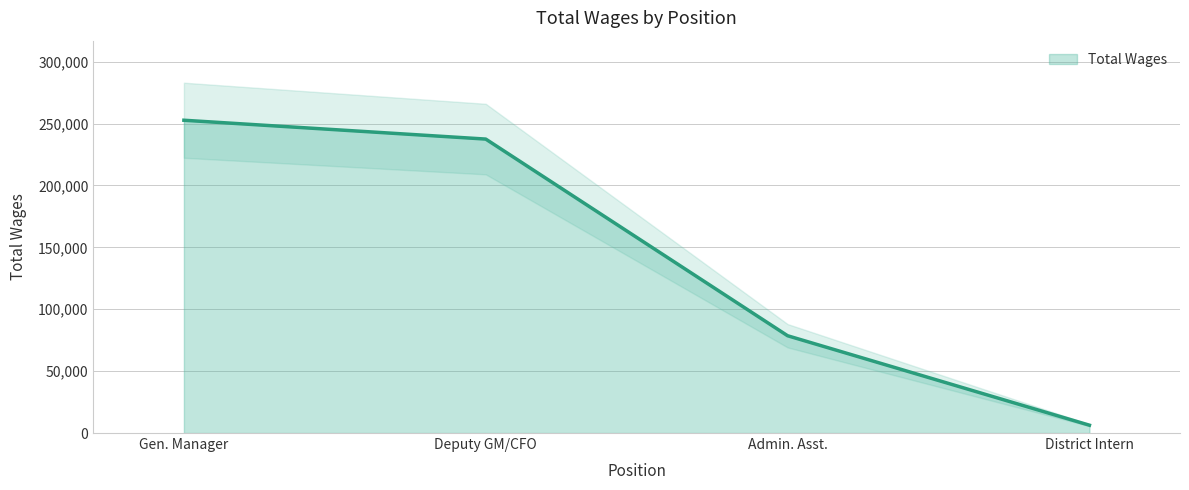

Where is Total Wages nearest to the value 129521?

Admin. Asst.